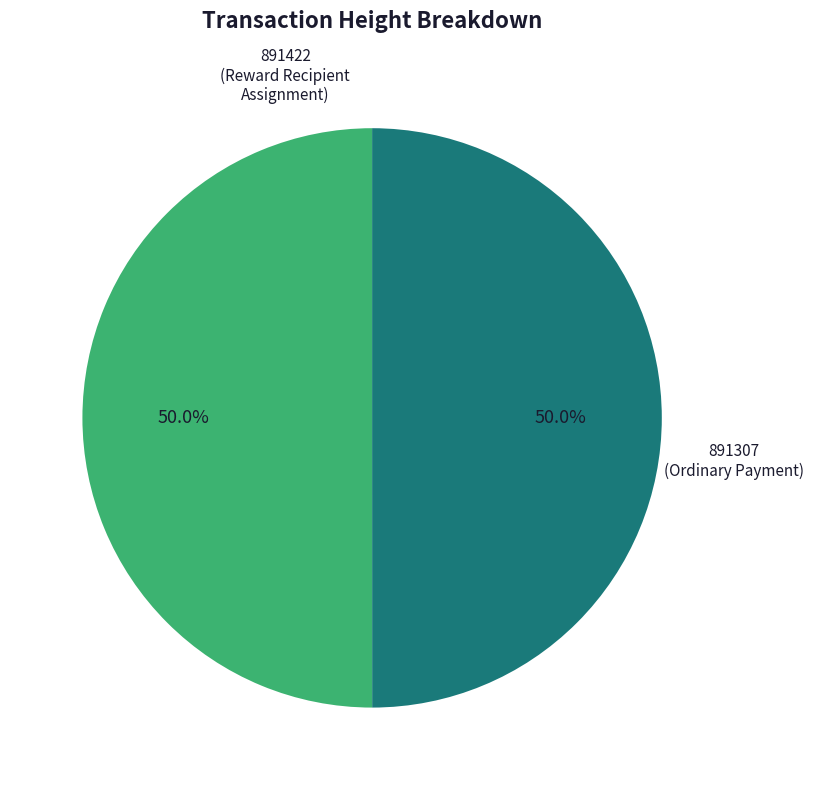

What percentage is the 891307 (Ordinary Payment) slice, to the nearest percent?

50%